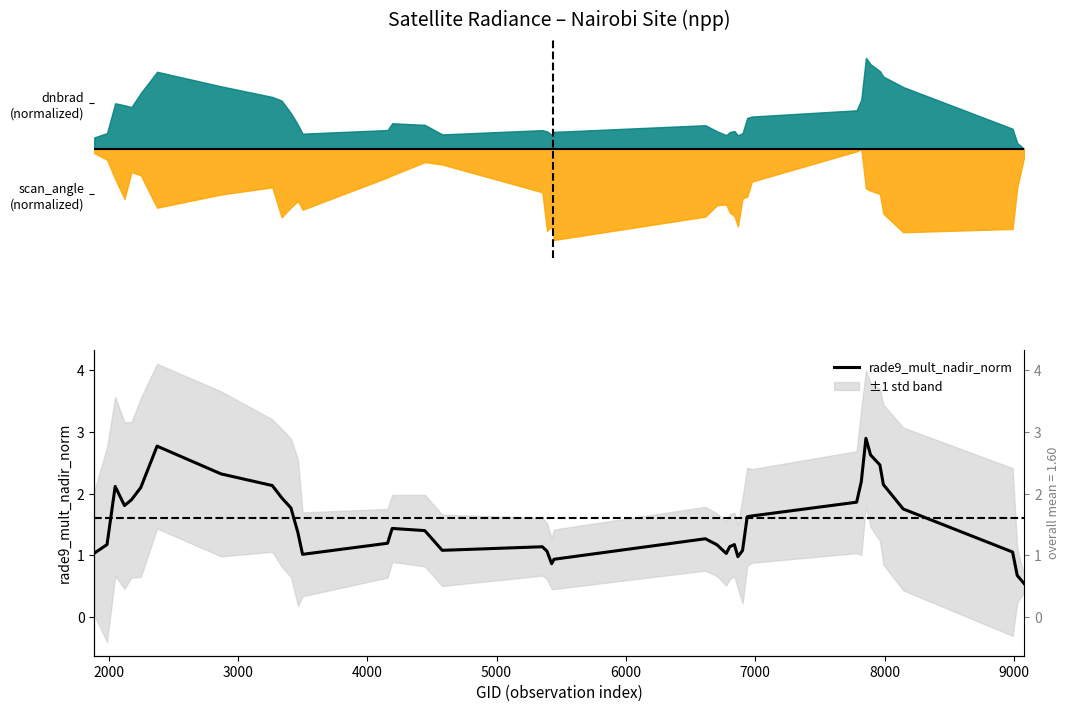

Reading left to right, what are all the values shown in this chart?

1.0	1.2	2.1	1.8	1.9	2.1	2.8	2.3	2.1	1.9	1.8	1.4	1.0	1.2	1.4	1.4	1.1	1.1	1.1	0.9	0.9	1.3	1.2	1.0	1.1	1.2	1.0	1.1	1.6	1.6	1.9	2.2	2.9	2.6	2.5	2.1	1.8	1.1	0.7	0.5